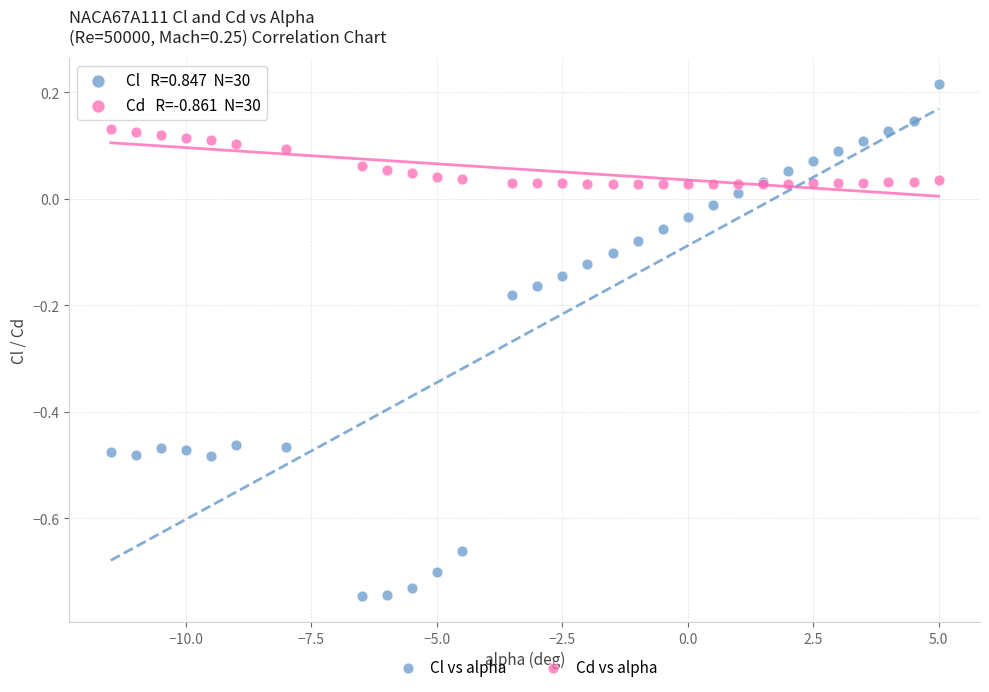

Which series contains the highest Y value?

Cl vs alpha